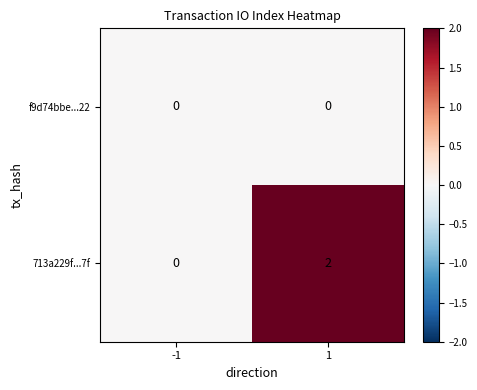

Reading left to right, transcribe all the data shown in this chart.

f9d74bbe...22: -1=0	1=0
713a229f...7f: -1=0	1=2